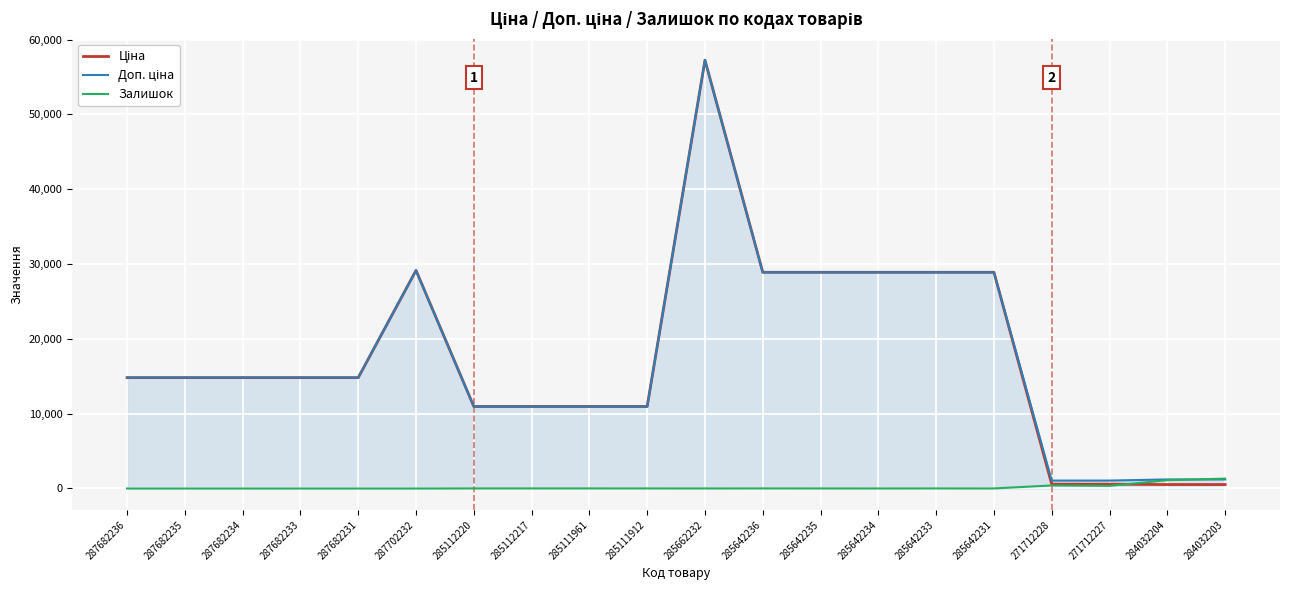

What is the greatest value displayed?

57258.0